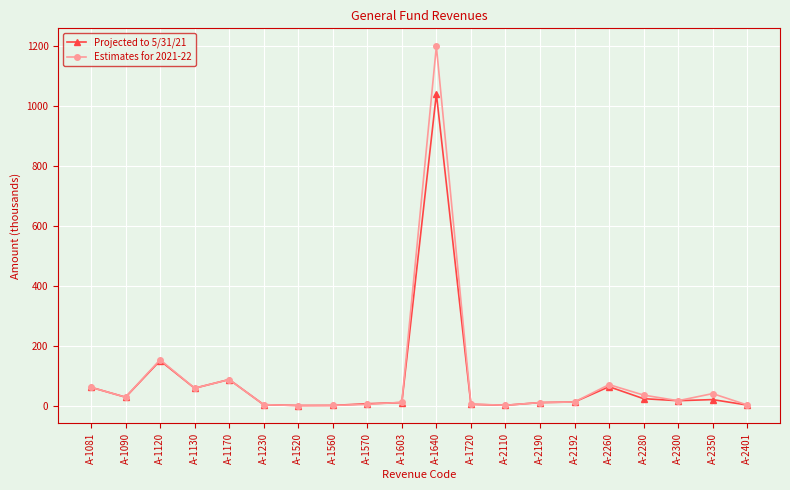

List the series in order of their peak value, lowest first.

Projected to 5/31/21, Estimates for 2021-22